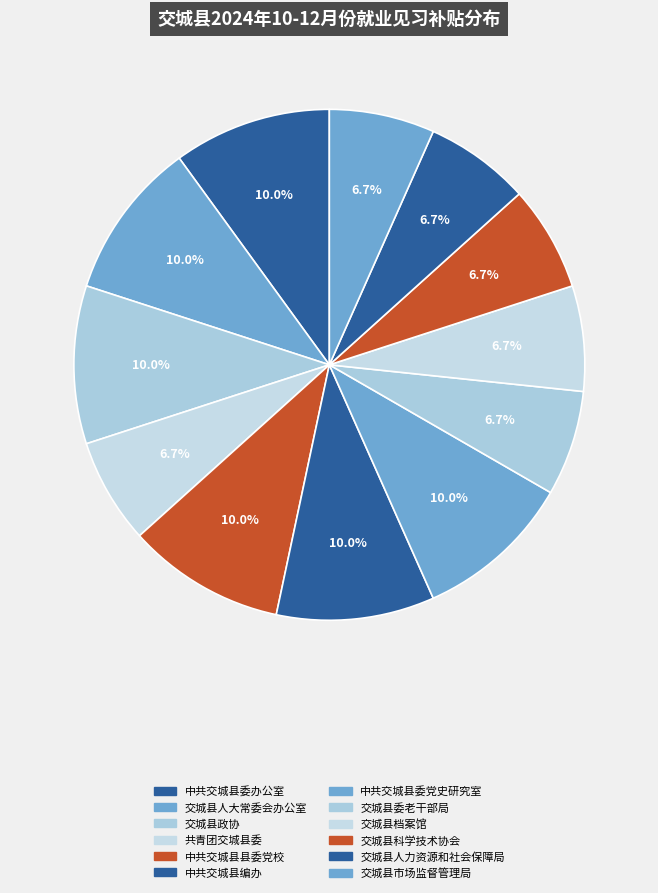

Does 中共交城县委党史研究室 account for over 50% of the chart?

No